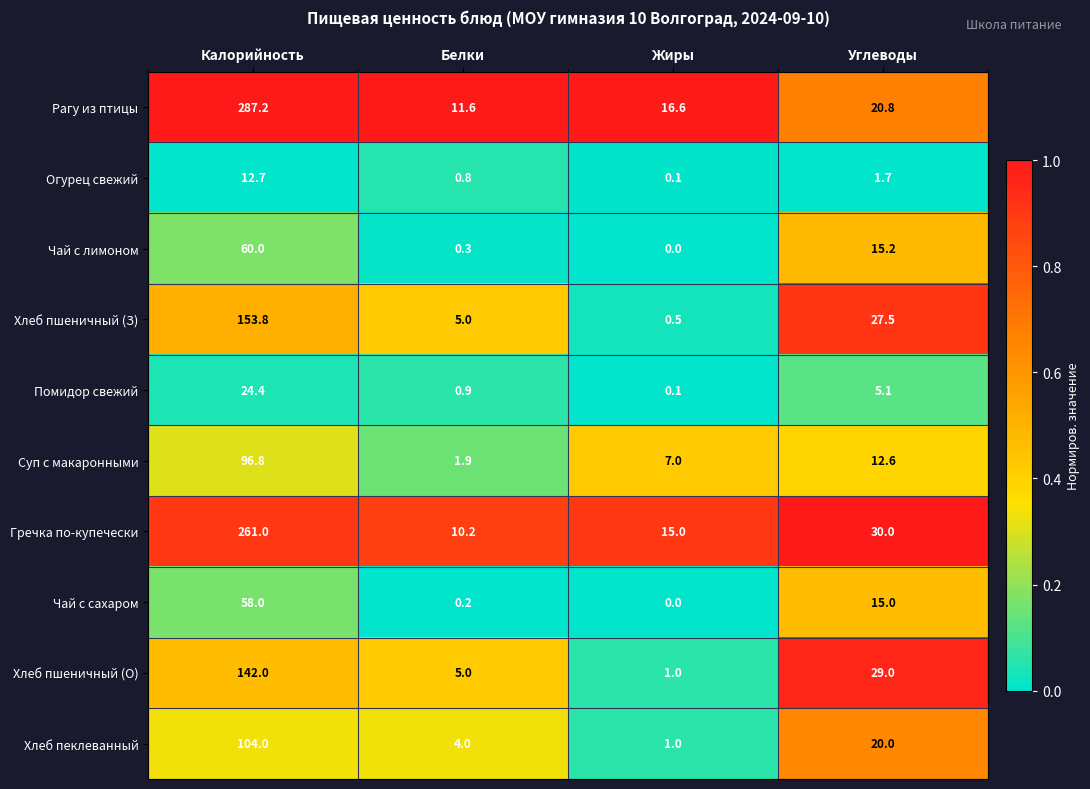

What is the greatest value displayed?

287.2